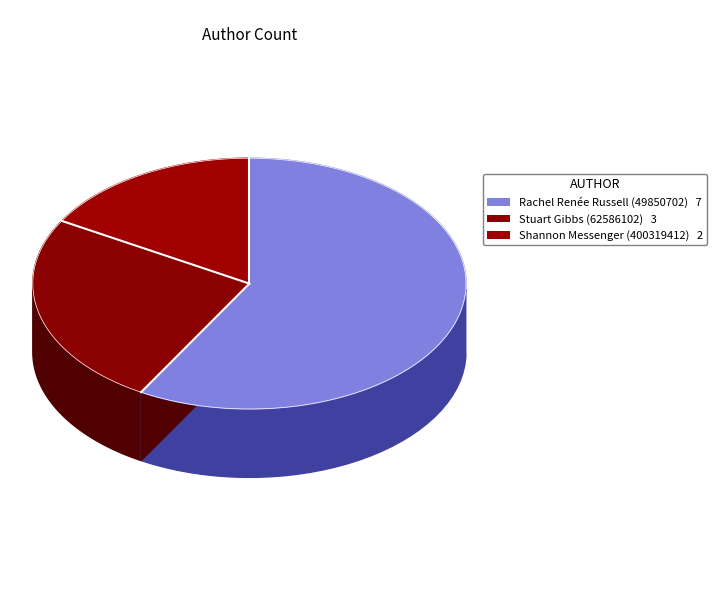

To the nearest percent, what is the difference between the Rachel Renée Russell (49850702) and Stuart Gibbs (62586102) slice percentages?

33%